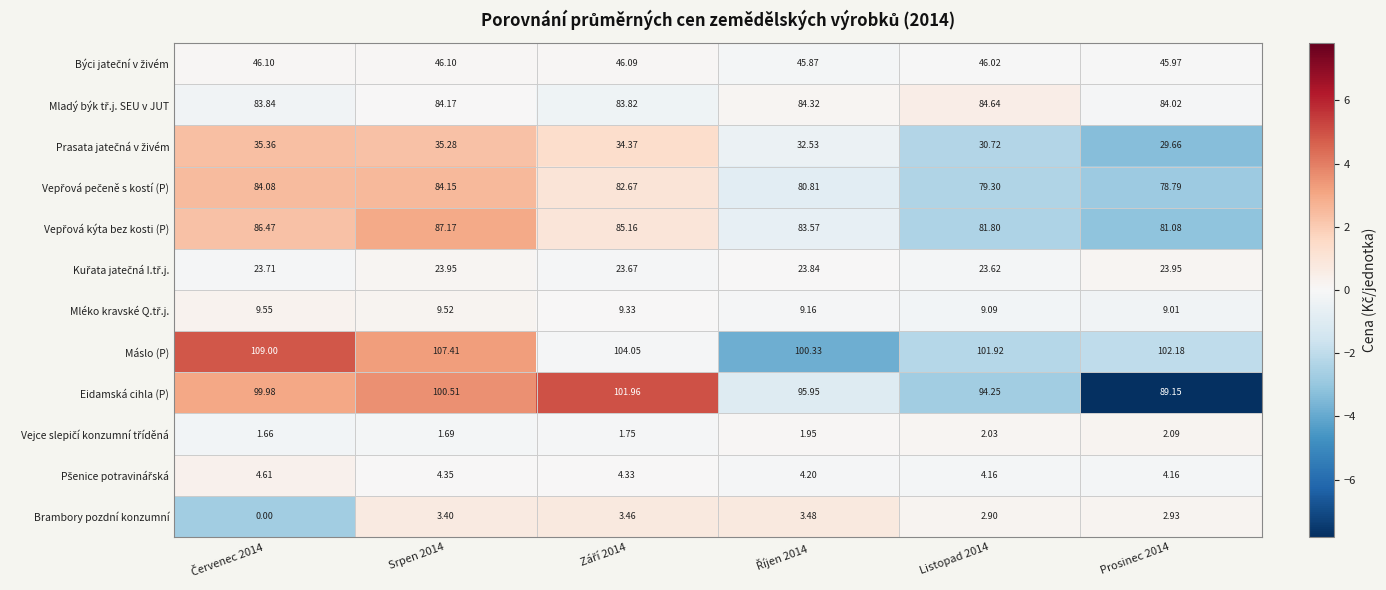

What is the spread (max minus min) of values at Srpen 2014?

105.7